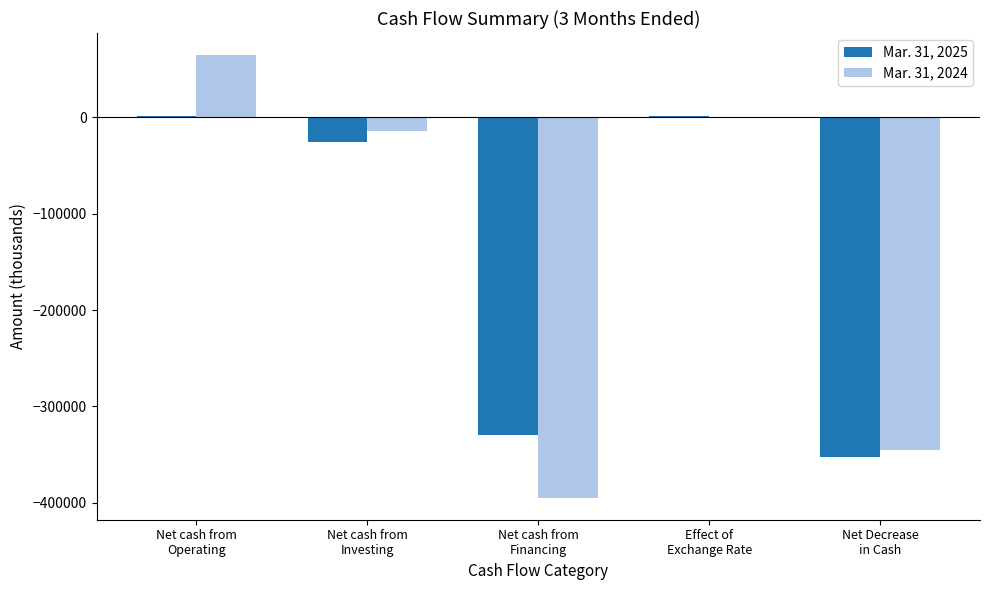

Which category has the highest value in the Mar. 31, 2024 series?

Net cash from
Operating